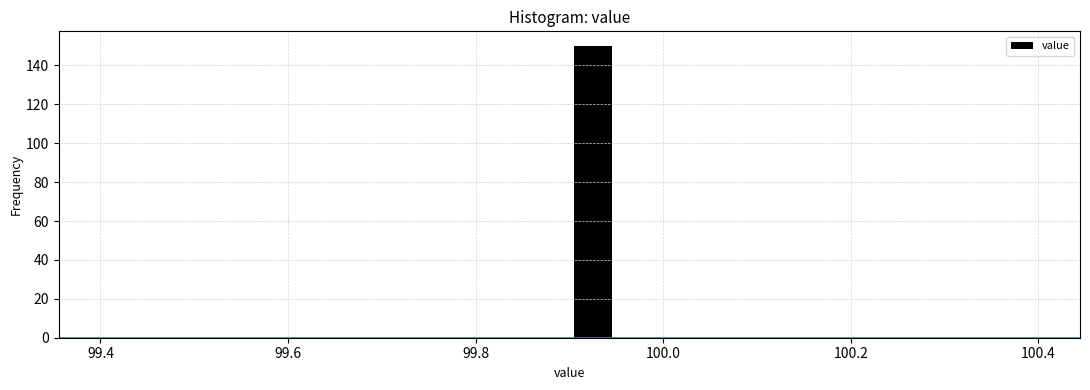

Read against the x-axis, roughly where is the centre of the tallest bar?

99.92